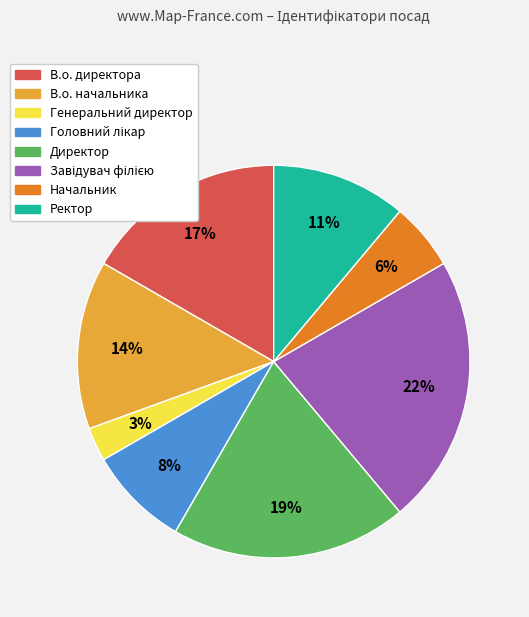

How many segments does this pie chart have?

8